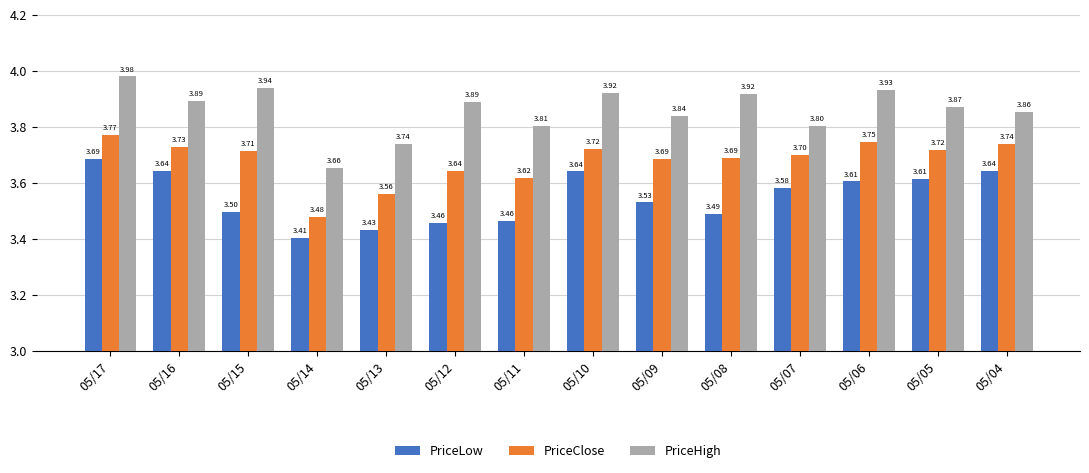

Is it true that PriceLow equals 3.5 at 05/08?

True